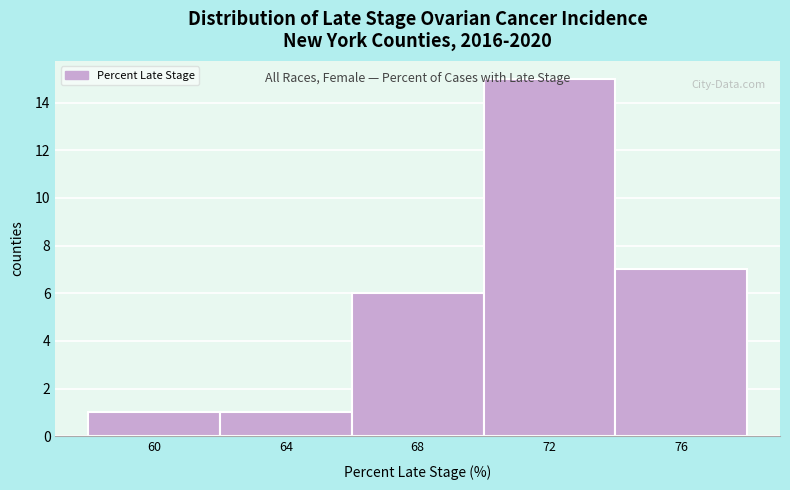

Which range on the x-axis has the tallest bar?

70 to 74